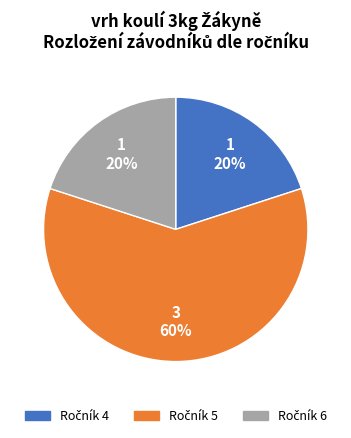

To the nearest percent, what is the average slice percentage?

33%